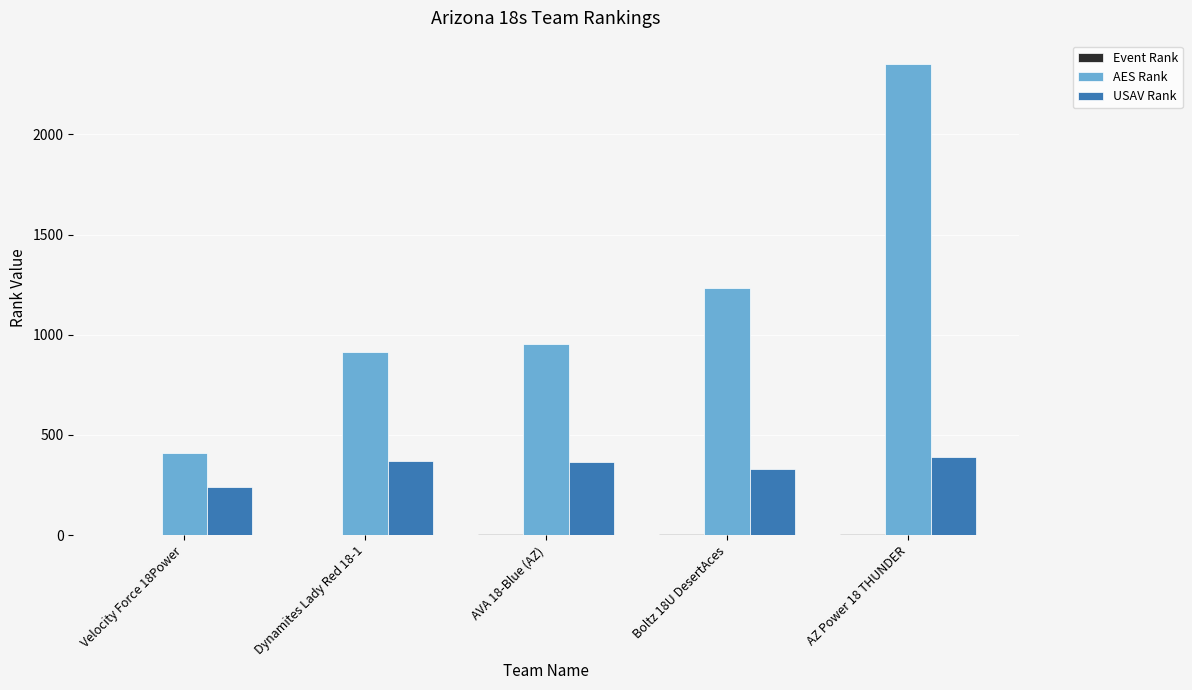

Between Velocity Force 18Power and Boltz 18U DesertAces, which series saw the biggest shift?

AES Rank